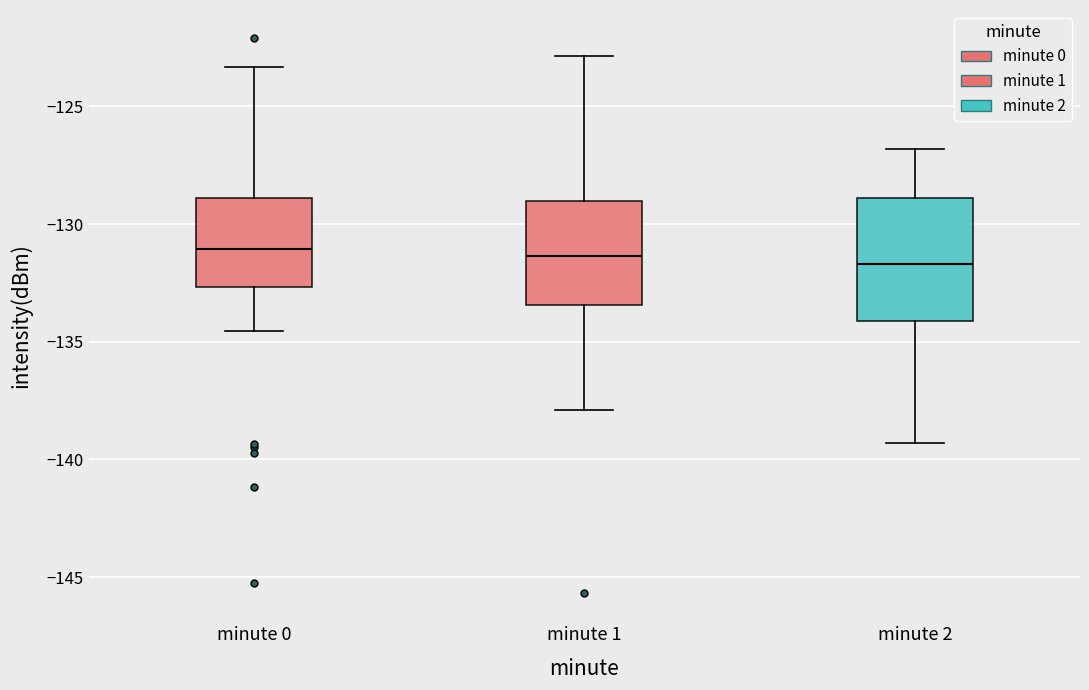

Reading left to right, read every box against the y-axis: the position of its median line, the range the box covers, and the ends of its whiskers. The values are not printed on the chart, so give them approximately, as read against the axis.

minute 0: median -131.0, box -132.5 to -129.0, whiskers -134.5 to -123.5
minute 1: median -131.5, box -133.5 to -129.0, whiskers -138.0 to -123.0
minute 2: median -131.5, box -134.0 to -129.0, whiskers -139.5 to -127.0